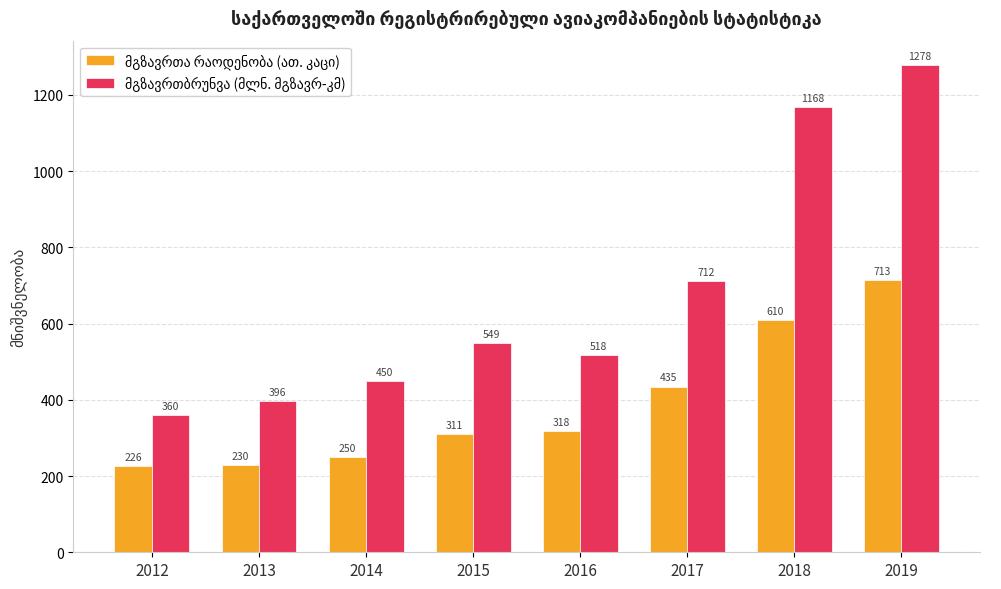

How many distinct data groups are displayed?

2